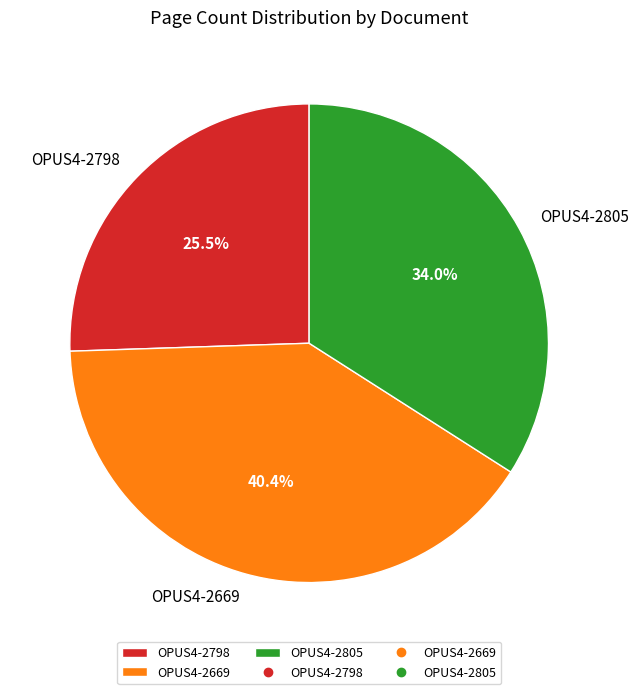

What is the smallest slice in the pie chart?

OPUS4-2798